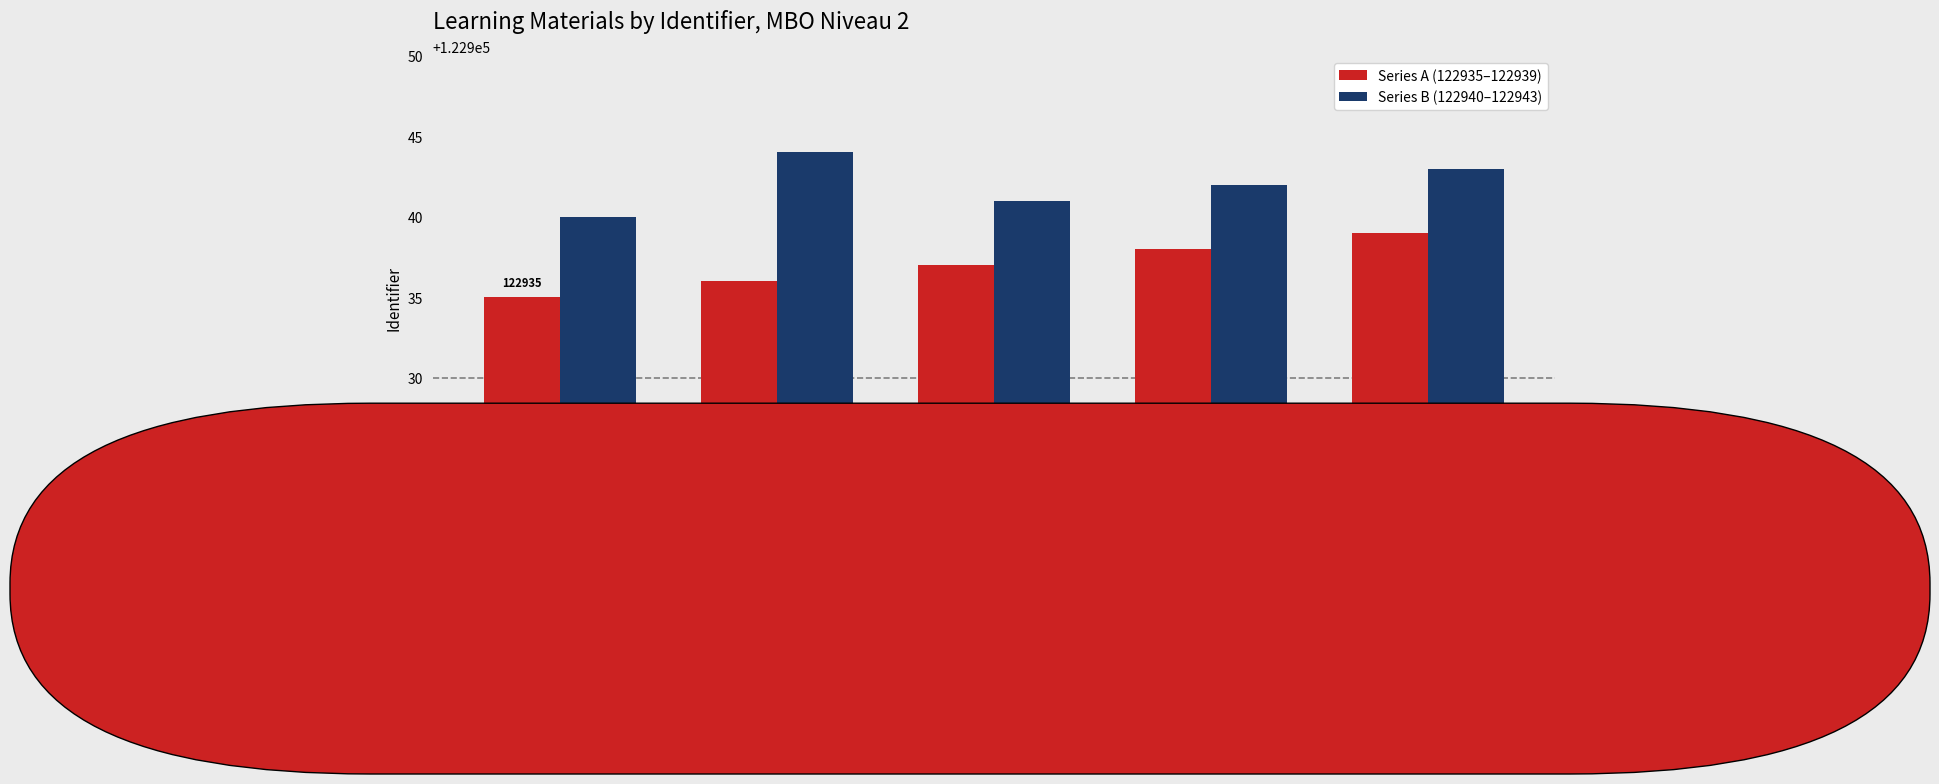

What is the difference between the second highest and second lowest values in the Series B (122940–122943) series?

2